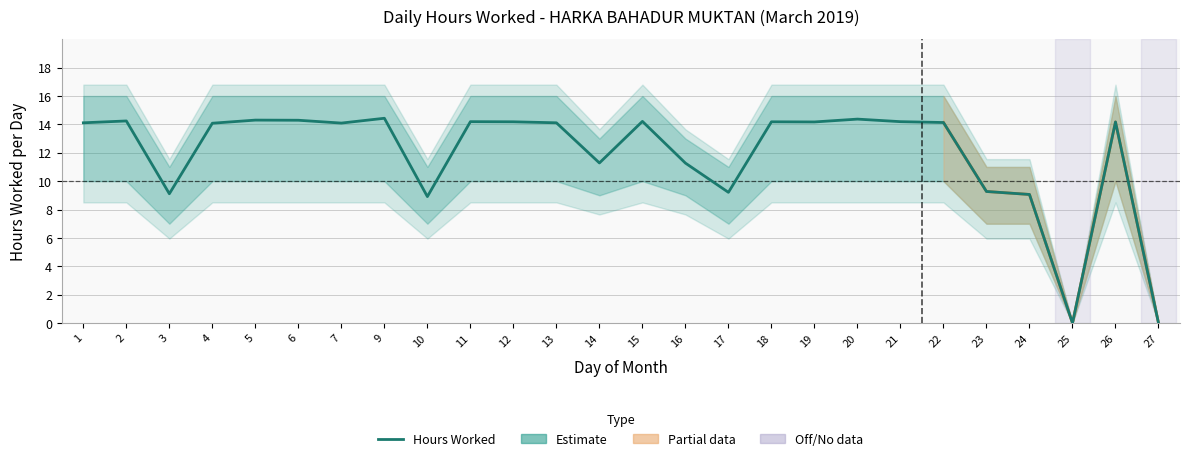

Rank the series at 10 from lowest to highest value.

Hours Low, Hours Worked, Hours High